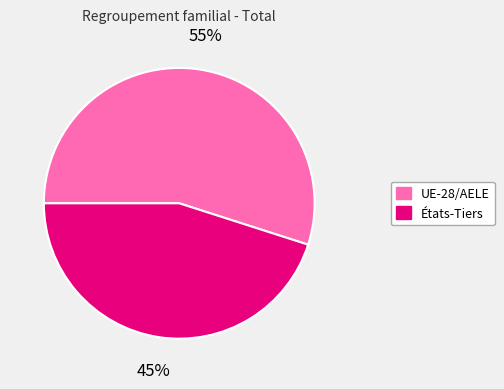

What is the ratio of the value at UE-28/AELE to the value at États-Tiers?

1.2